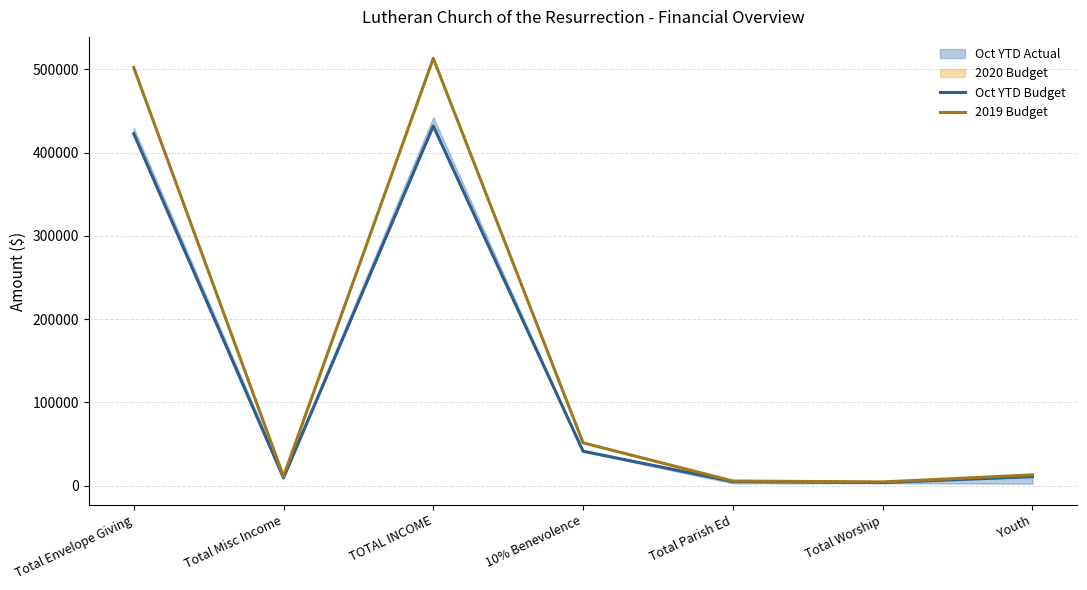

How many lines are shown in the chart?

2